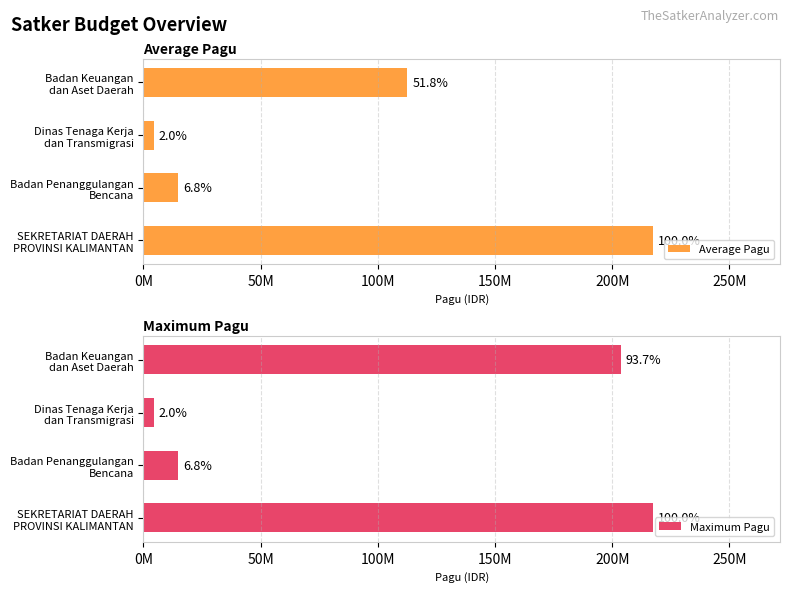

Reading left to right, extract all data points from this chart.

Average Pagu: 217260000	14700000	4279600	112540413
Maximum Pagu: 217260000	14700000	4279600	203557057